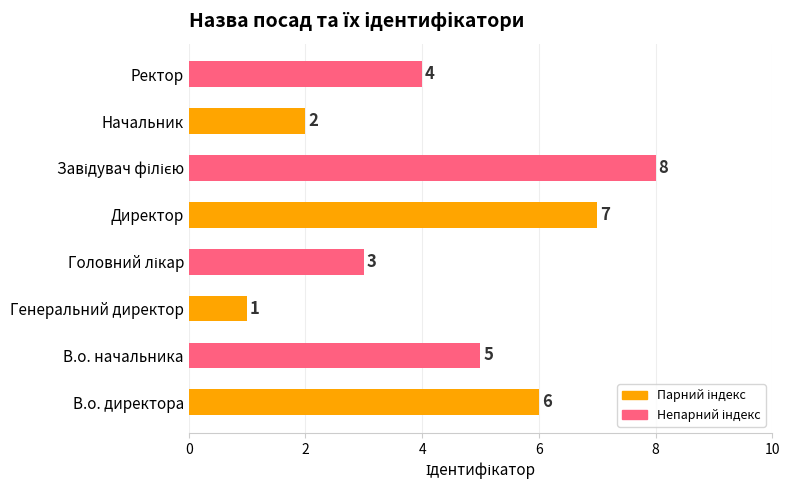

How many values are between 3 and 7?

5